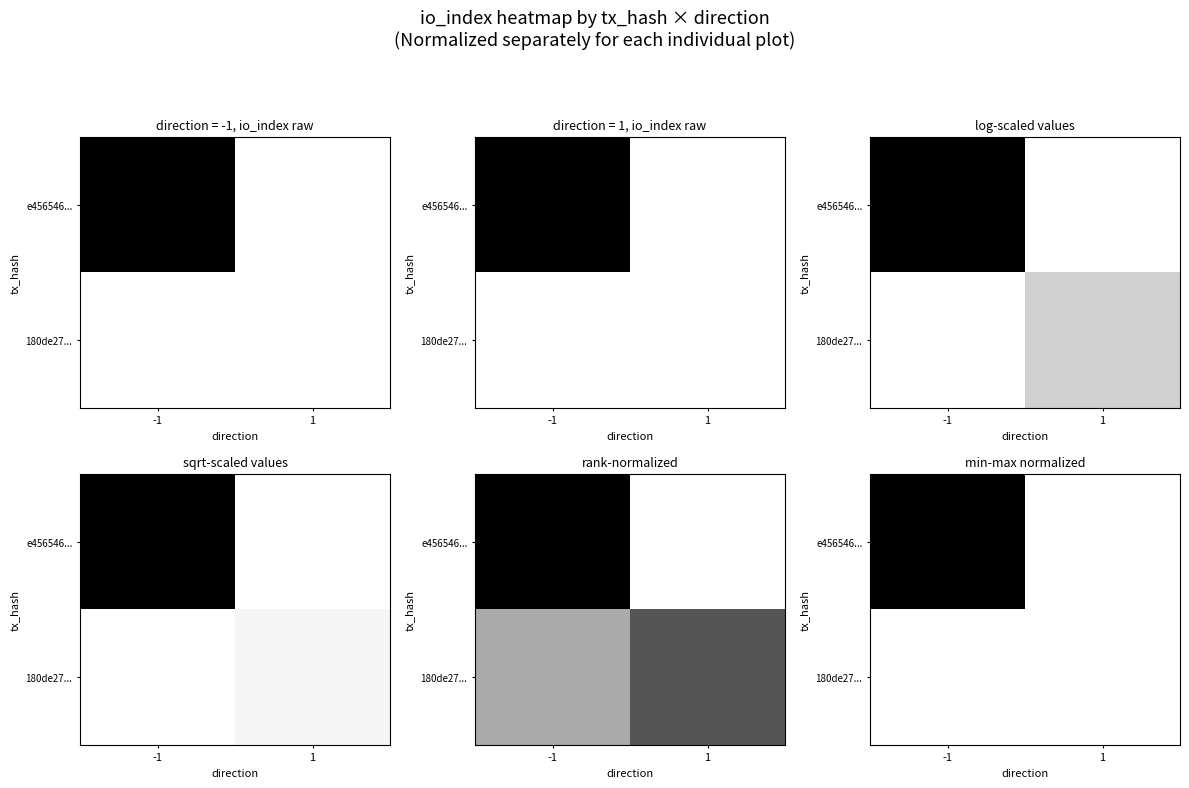

True or false: e456546... has a value of 0.3 at -1.

False